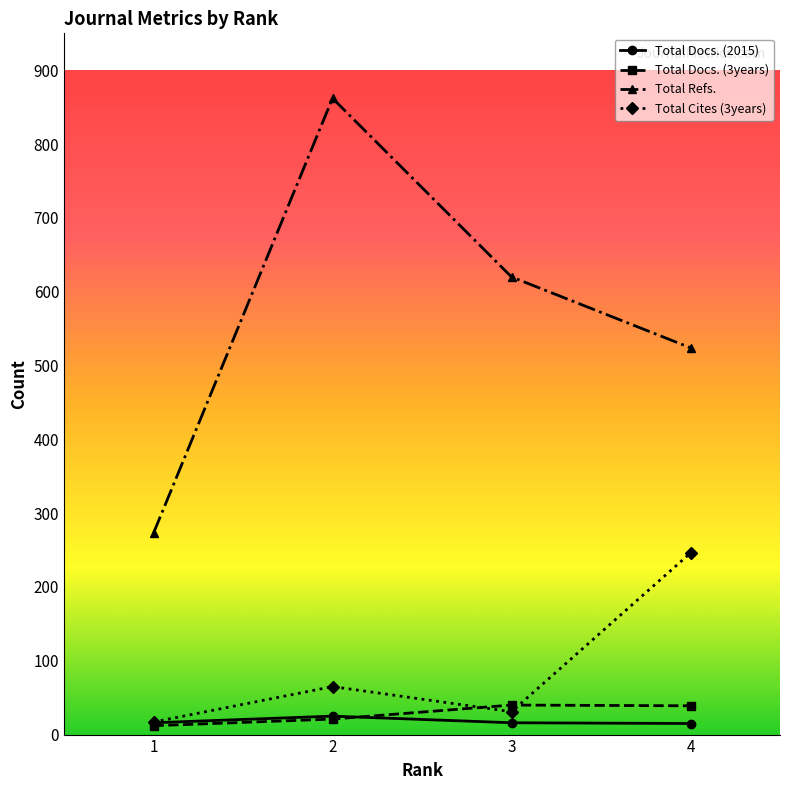

Between 1 and 2, which series saw the biggest shift?

Total Refs.